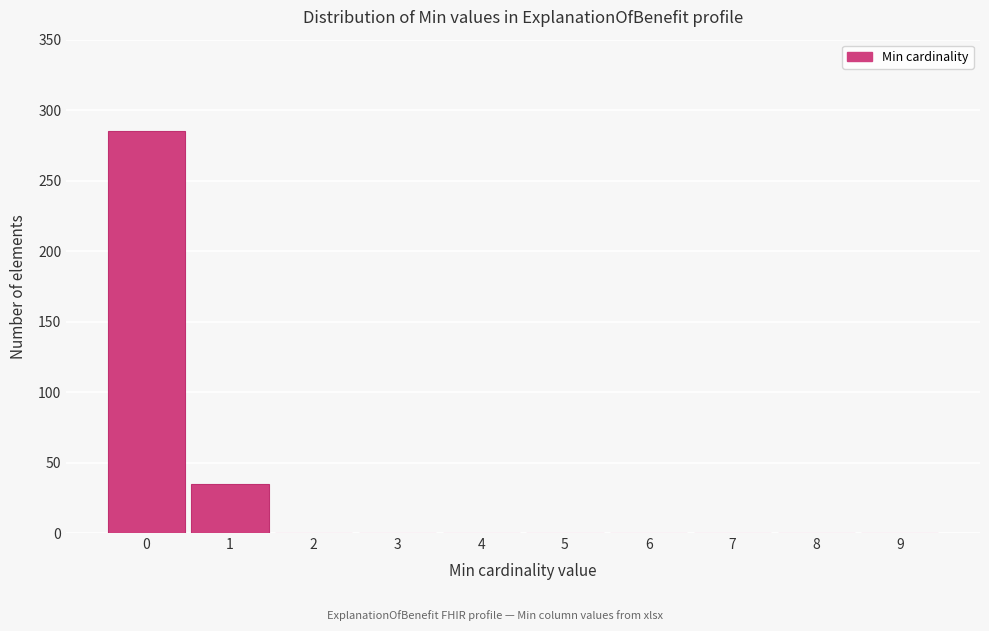

What is the change in value from 0 to 1?

-250